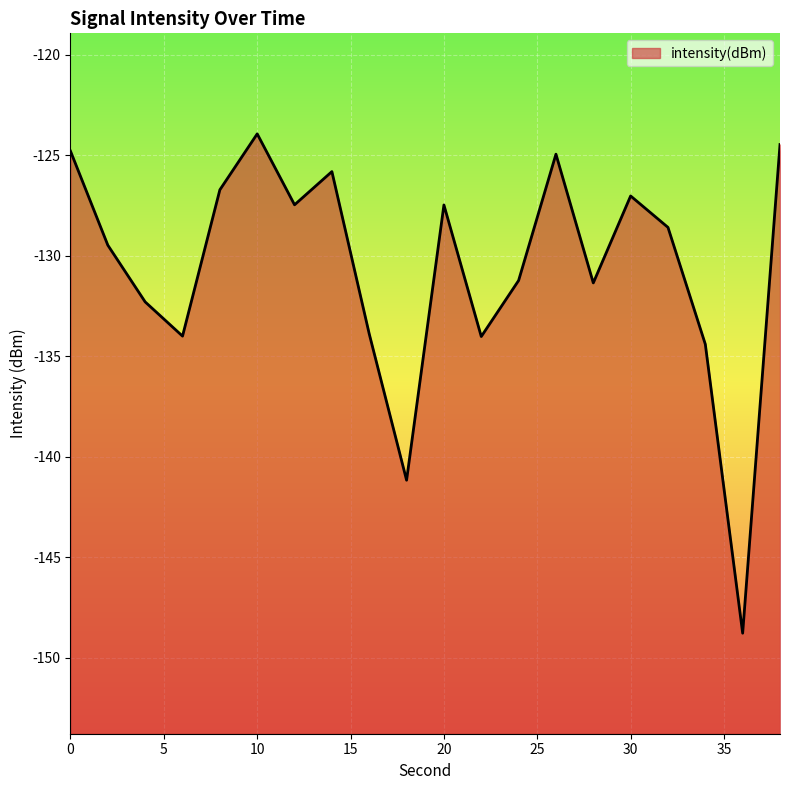

What is the value of the 20th point from the left?

-124.5